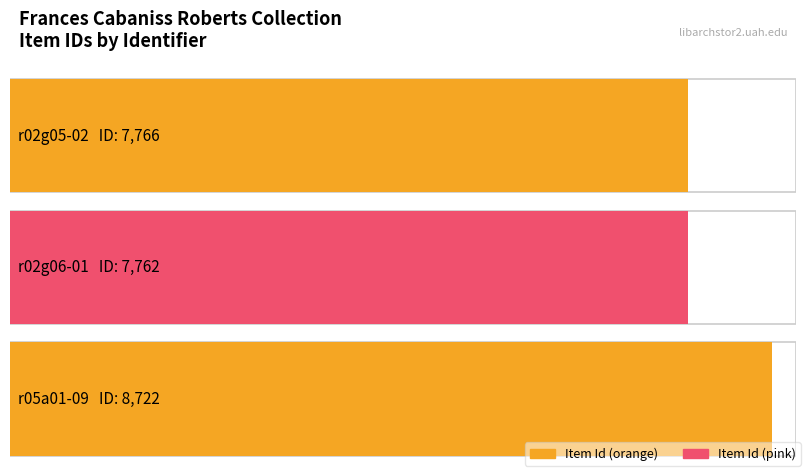

What is the difference between the values at r02g06-01 and r05a01-09?

960